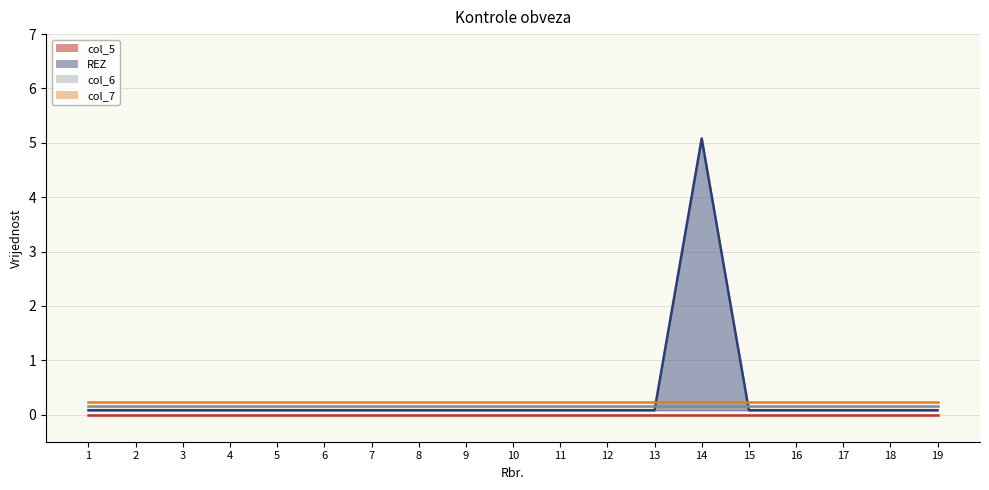

Does the chart display data point markers on the line(s)?

No